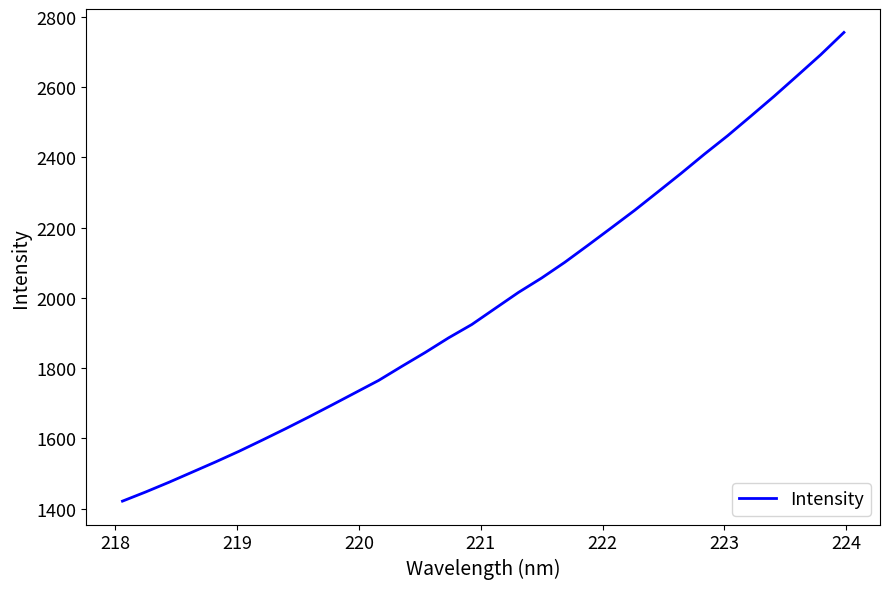

What is the greatest value displayed?

2755.5